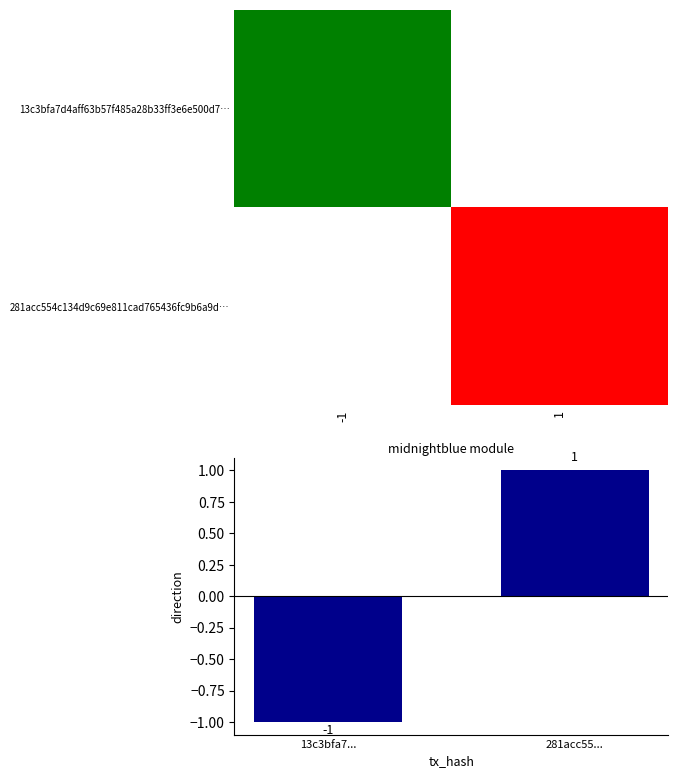

Which category has the lowest value in the direction value series?

13c3bfa7...